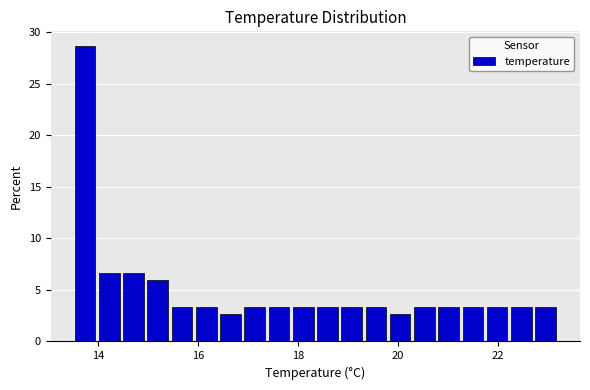

Read against the x-axis, roughly where is the centre of the tallest bar?

13.8